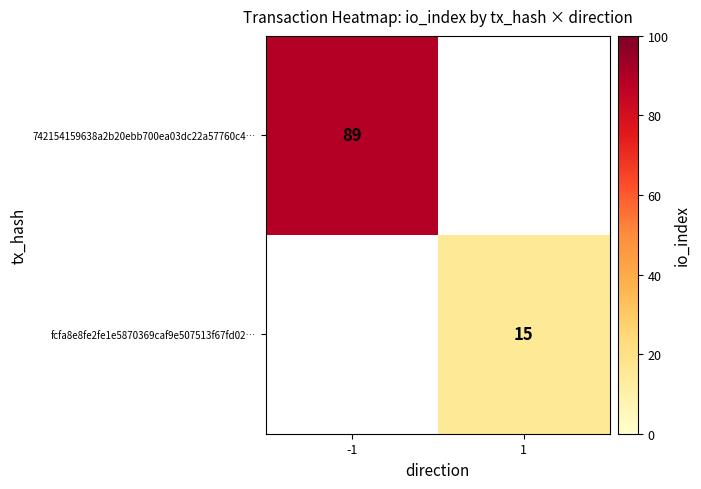

At how many categories does at least one series exceed 80?

1